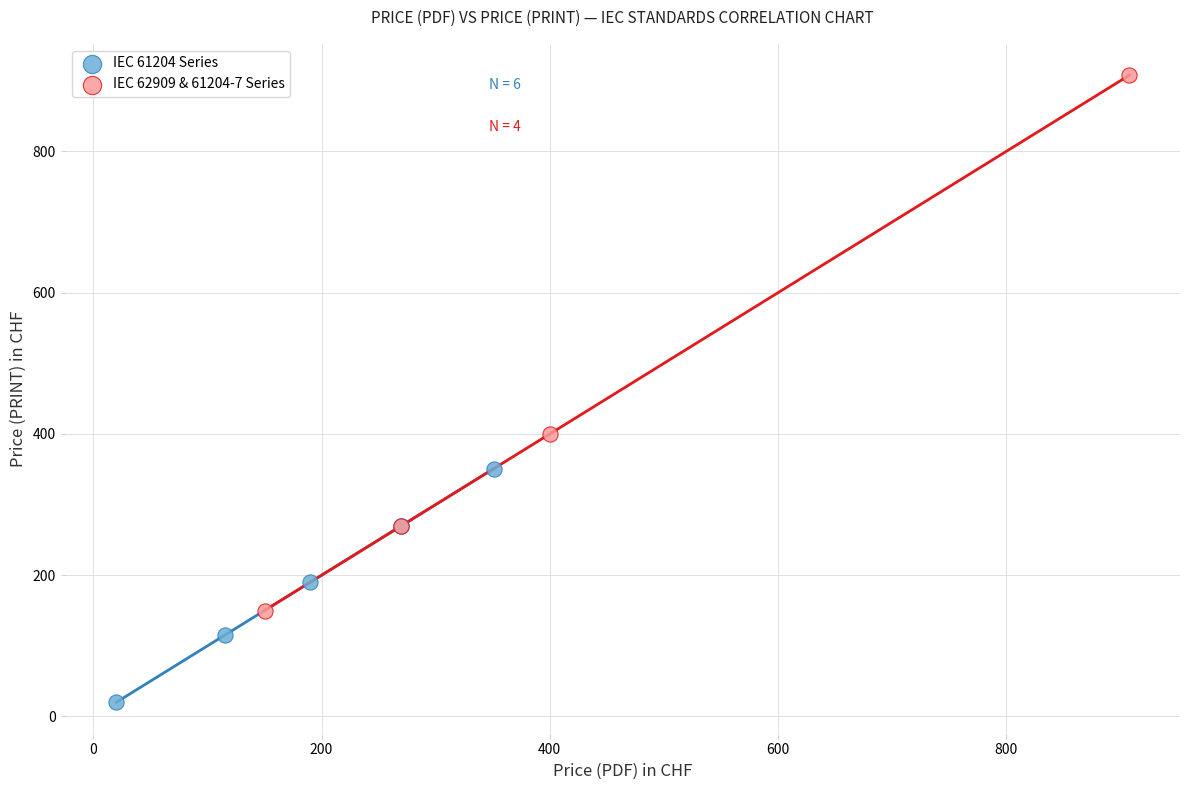

Which series has the largest Y range (max minus min)?

IEC 62909 & 61204-7 Series